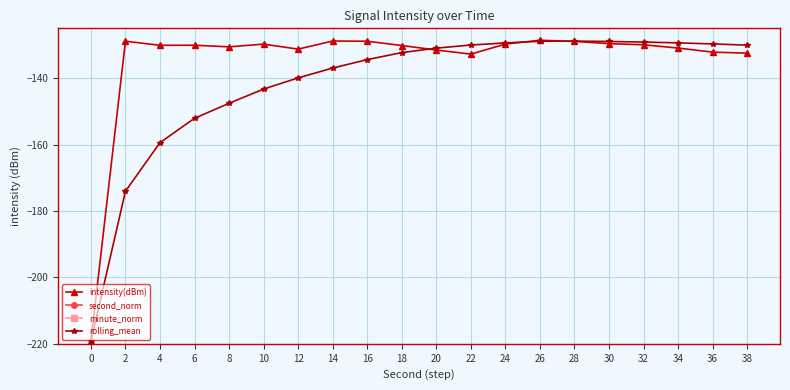

Where does the intensity(dBm) series first go above -130?

2